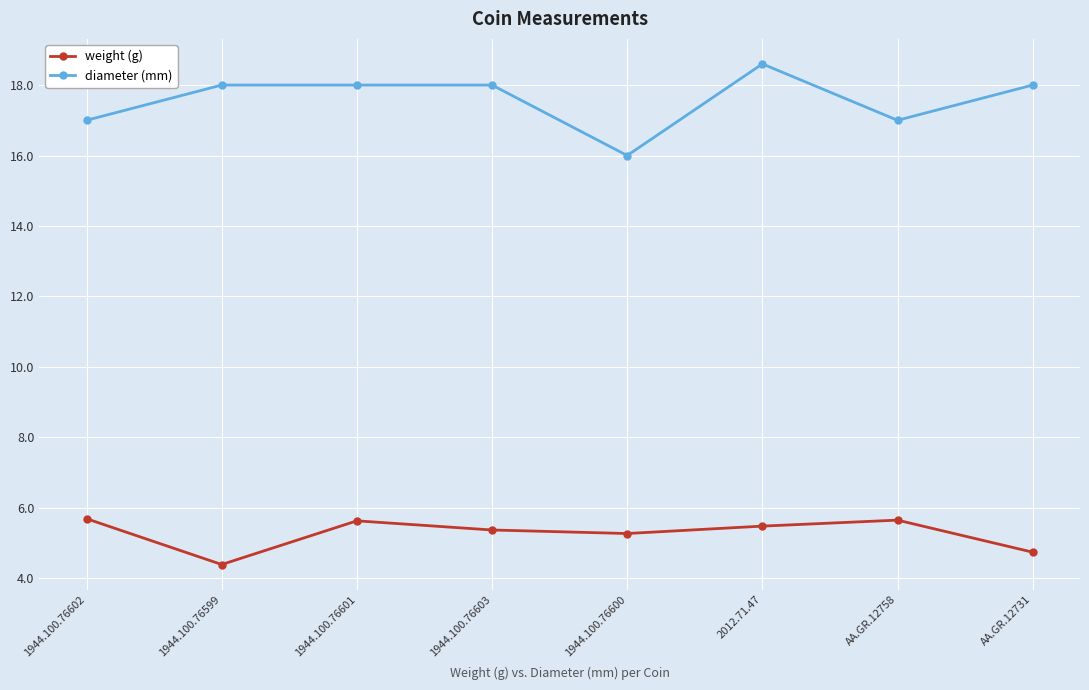

What are all the series names shown in the legend?

weight (g), diameter (mm)